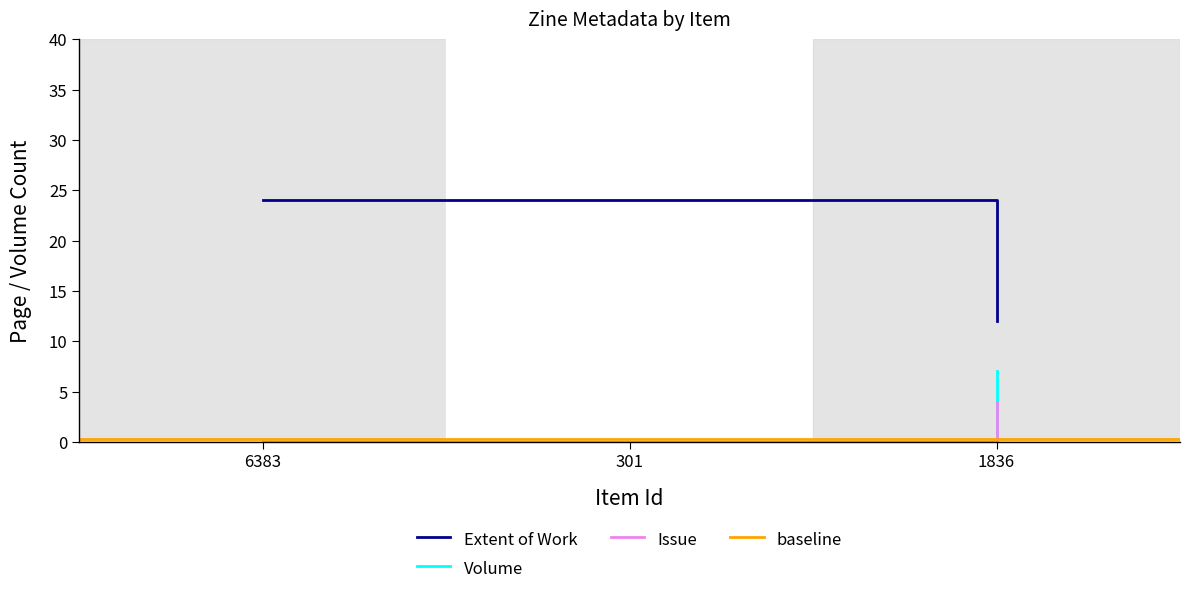

Reading right to left, what are all the values shown in this chart?

Extent of Work: 12	24	24
Volume: 7	0	0
Issue: 4	0	0